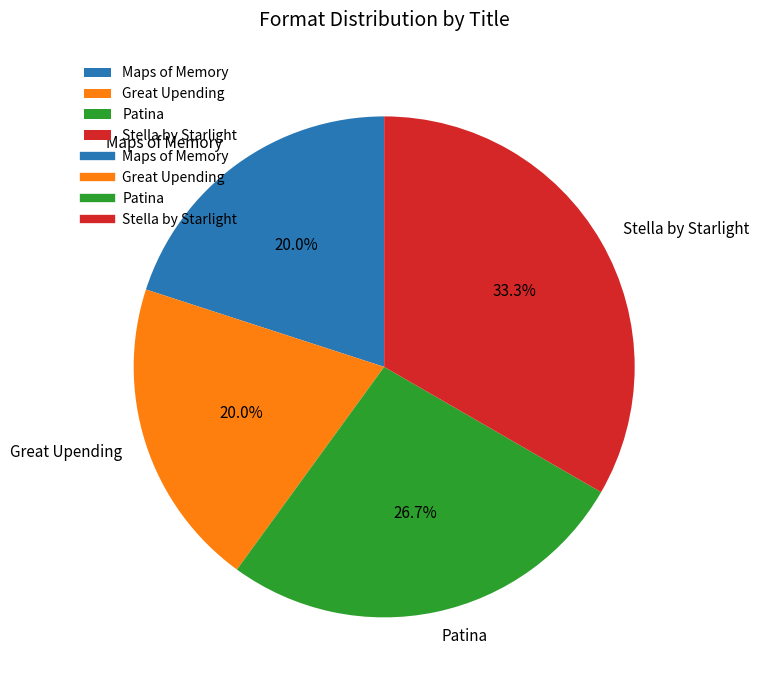

How much of the chart is everything except Great Upending?

80.0%